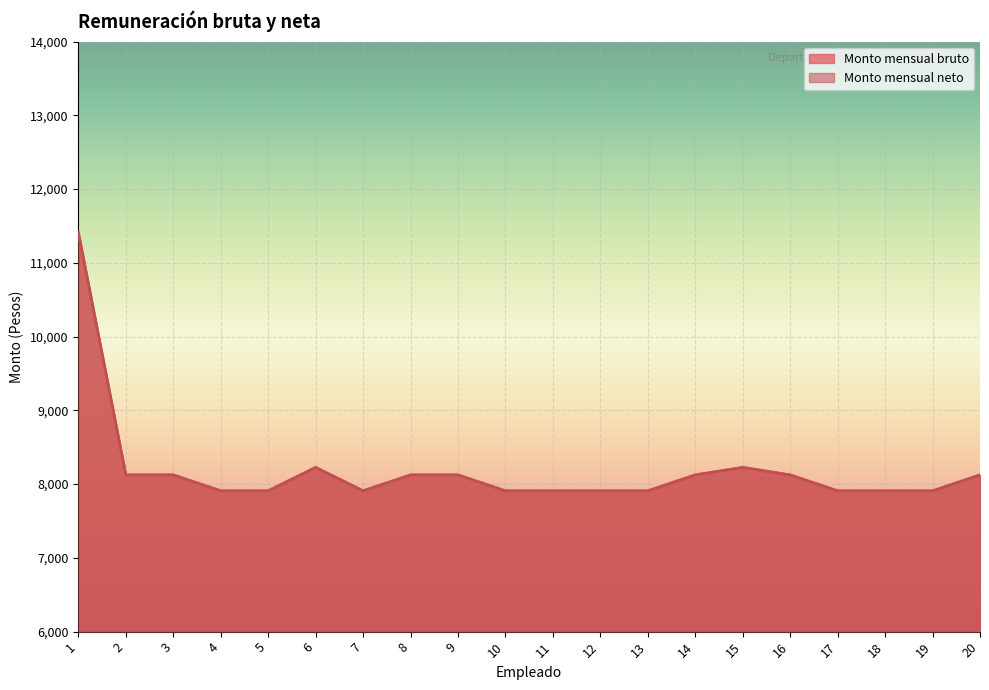

What is the total value across all series at 10?

15816